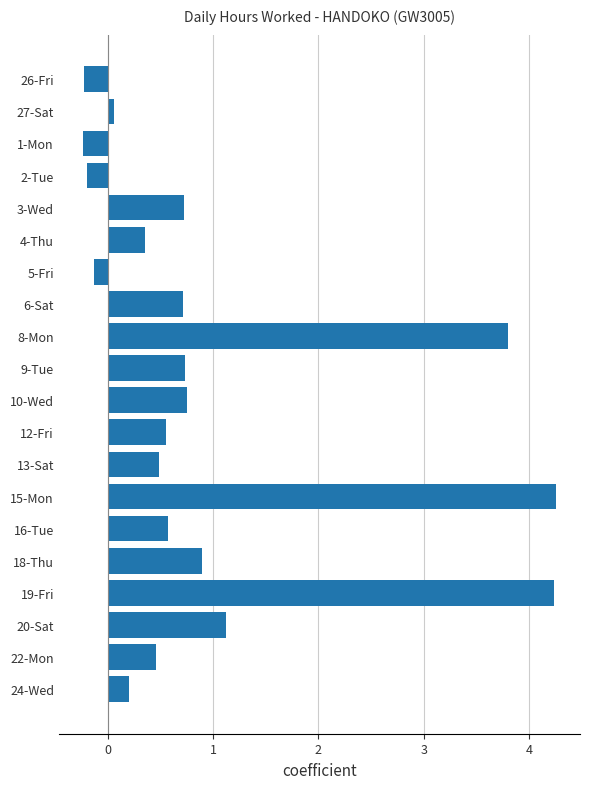

What is the average value?

1.0